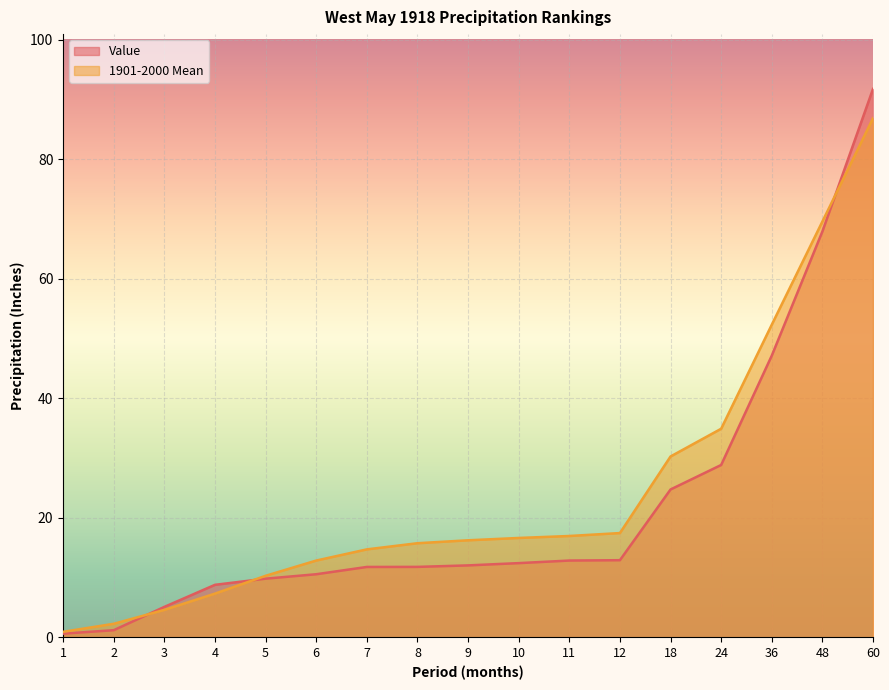

How many data points in Value are less than 12?

8